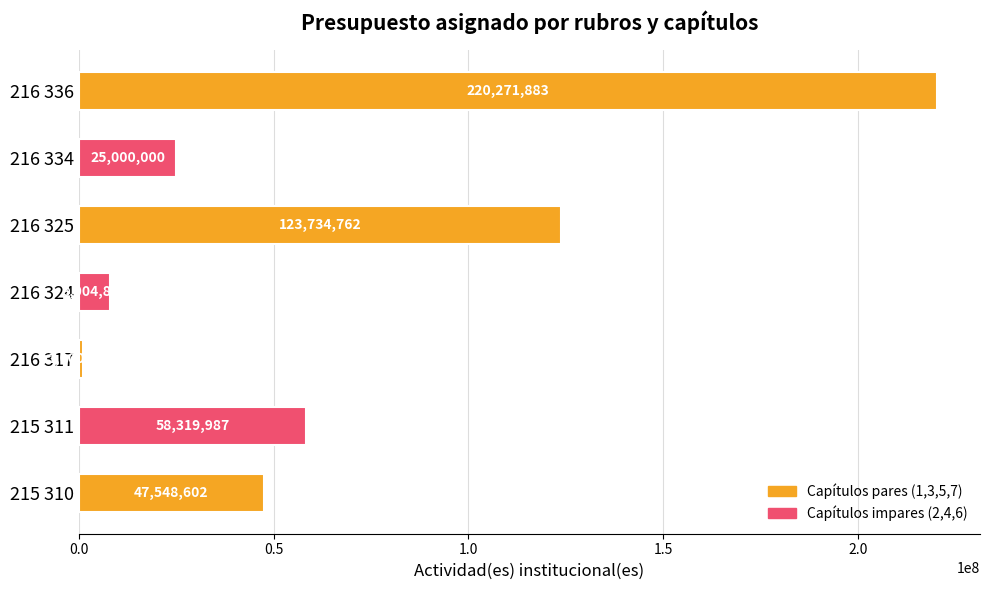

What is the difference between the values at 216 317 and 216 336?

219271282.0